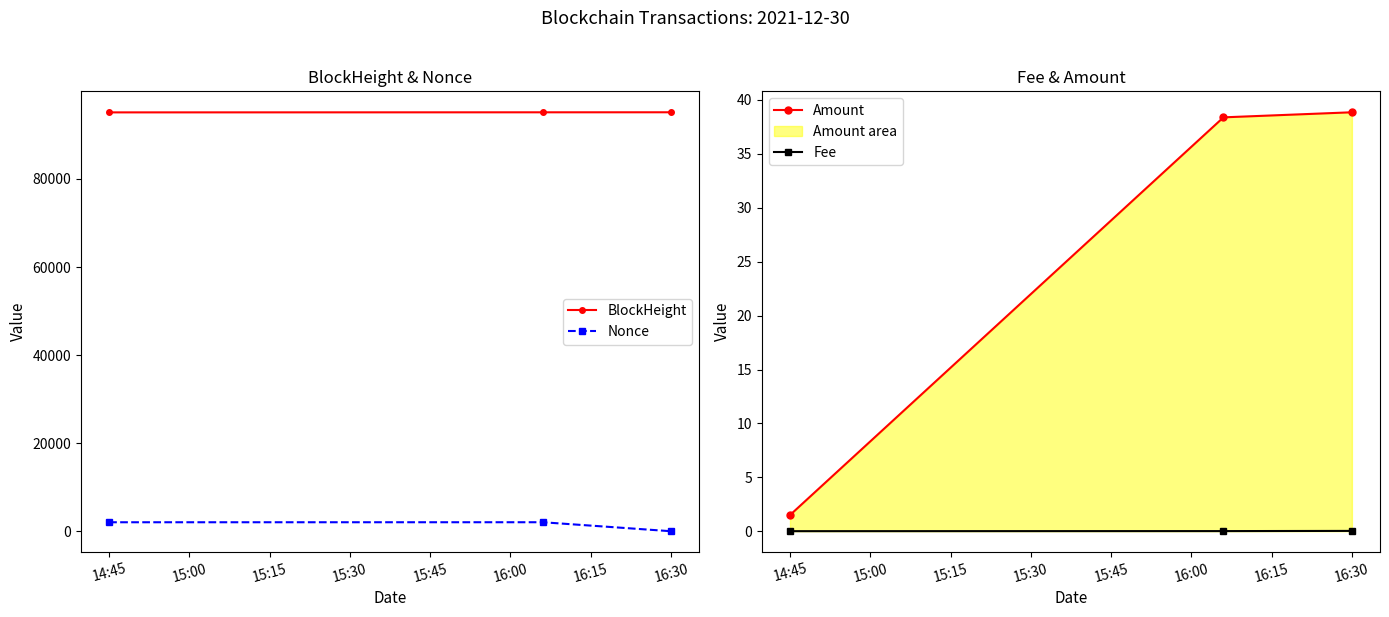

The Fee series shows 0.0 at 14:45. True or false?

True